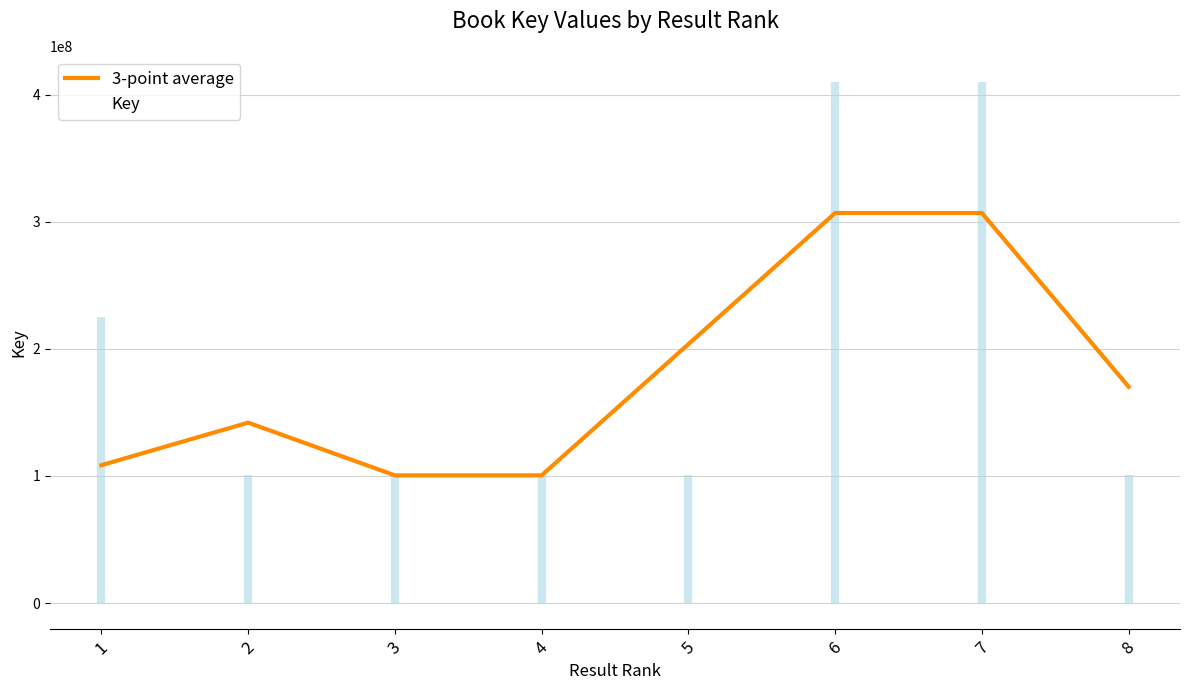

In 3-point average, how many points are lower than both neighbors (excluding endpoints)?

1